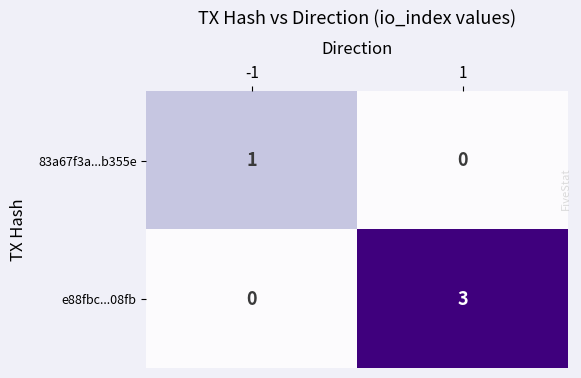

Is the value of e88fbc...08fb at 1 greater than the value of 83a67f3a...b355e at -1?

Yes